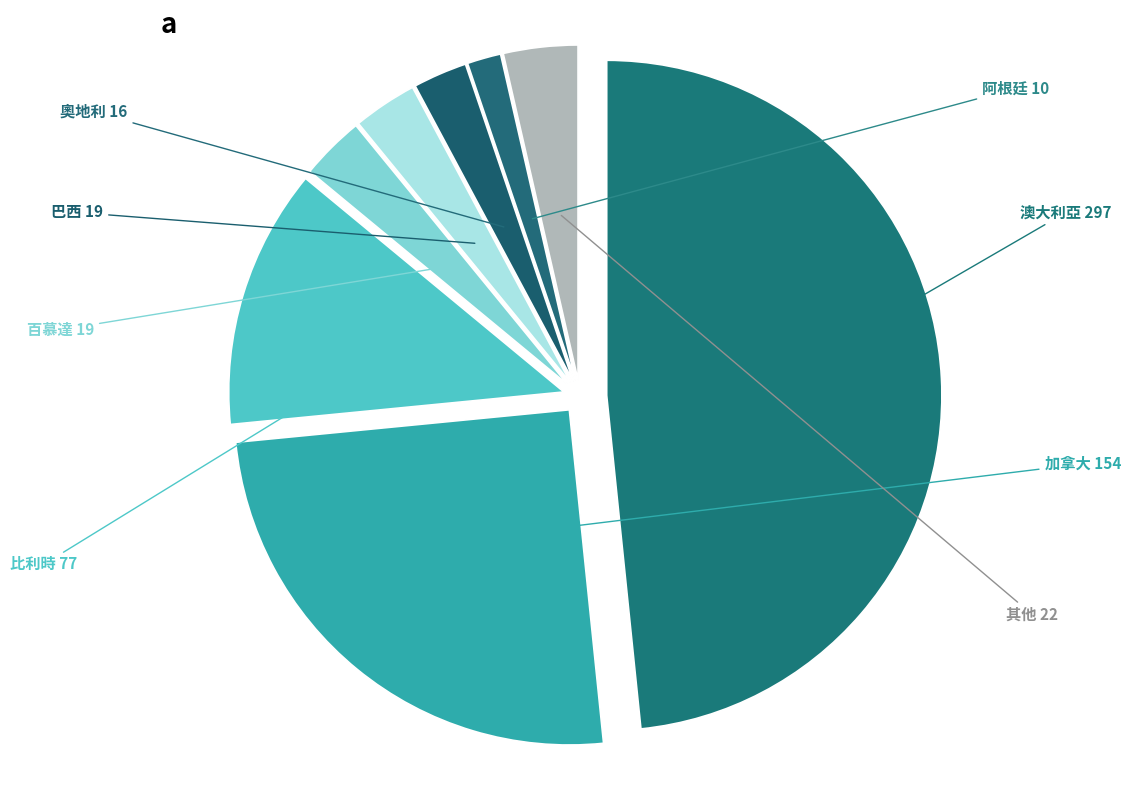

How many slices are in this pie chart?

8